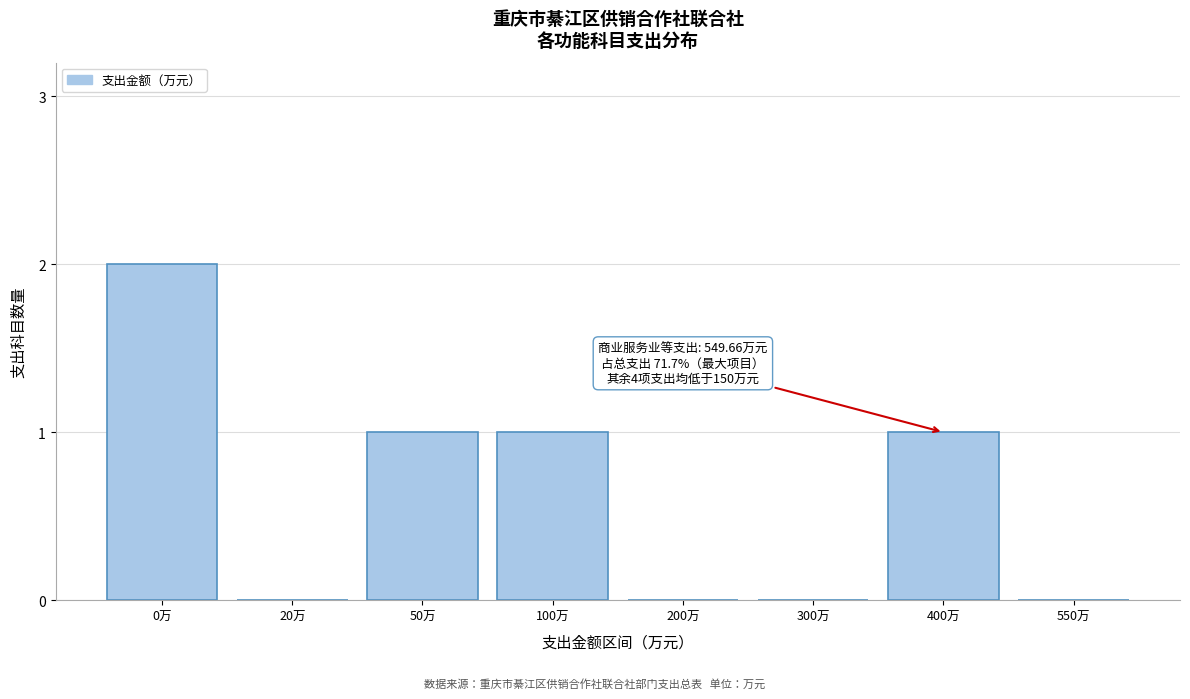

Reading left to right, extract all data points from this chart.

0万=2	20万=0	50万=1	100万=1	200万=0	300万=0	400万=1	550万=0